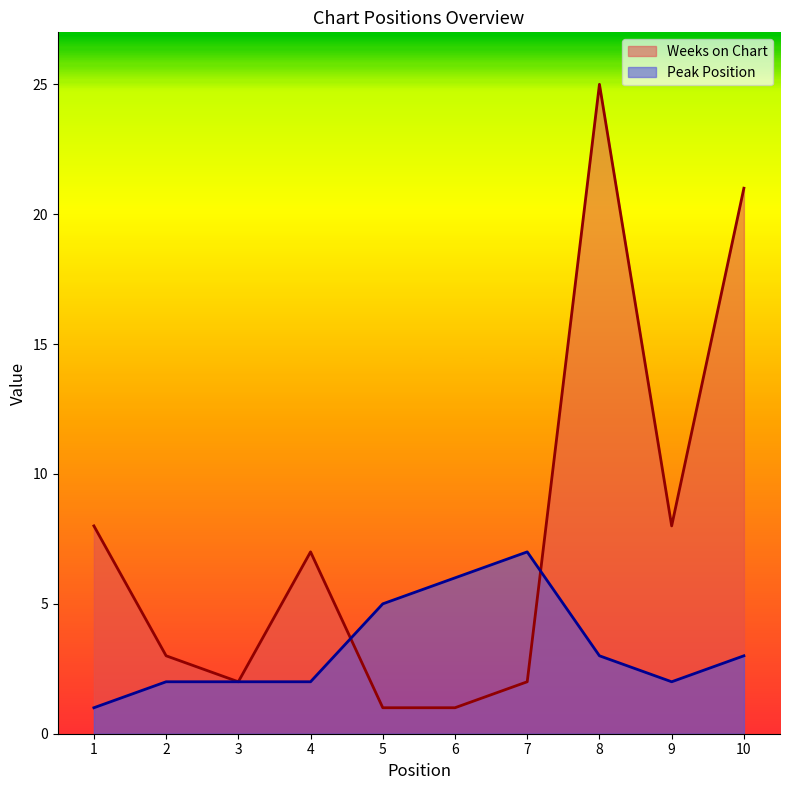

Where is the first local minimum for Weeks on Chart?

3